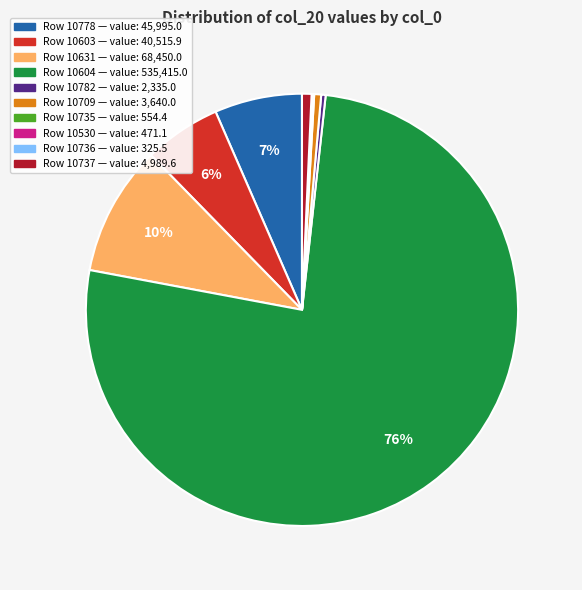

To the nearest percent, what is the average slice percentage?

10%